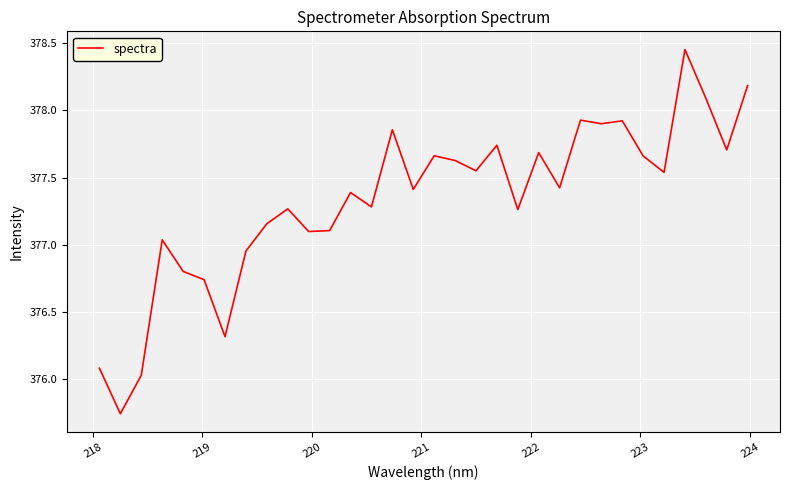

What is the minimum value shown in the chart?

375.7